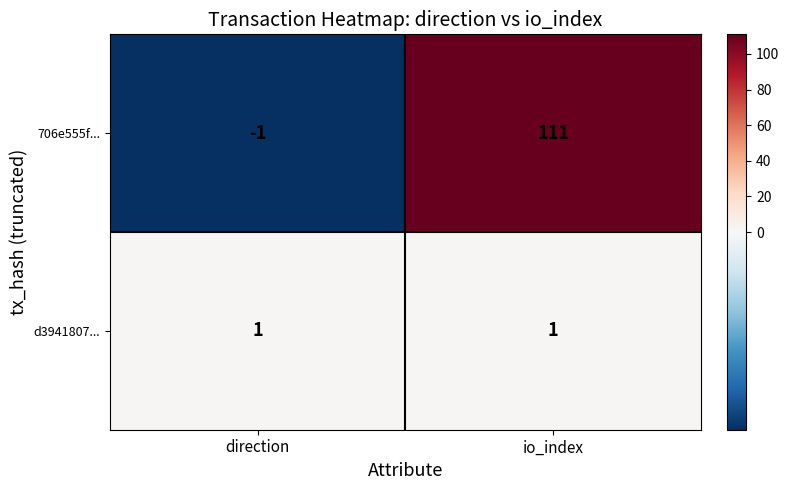

How many series are shown in this chart?

2